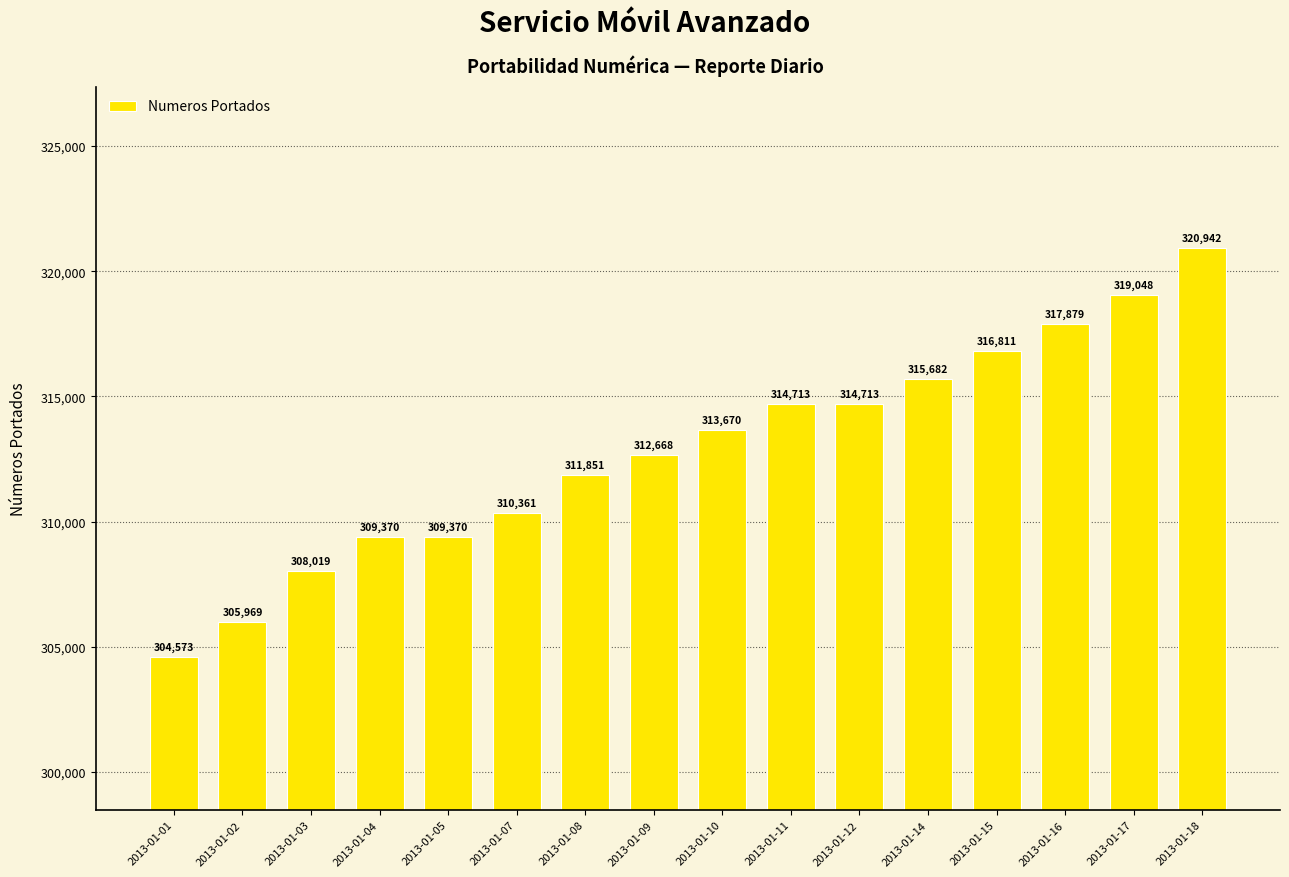

What is the sum of the values at 2013-01-11 and 2013-01-09?

627381